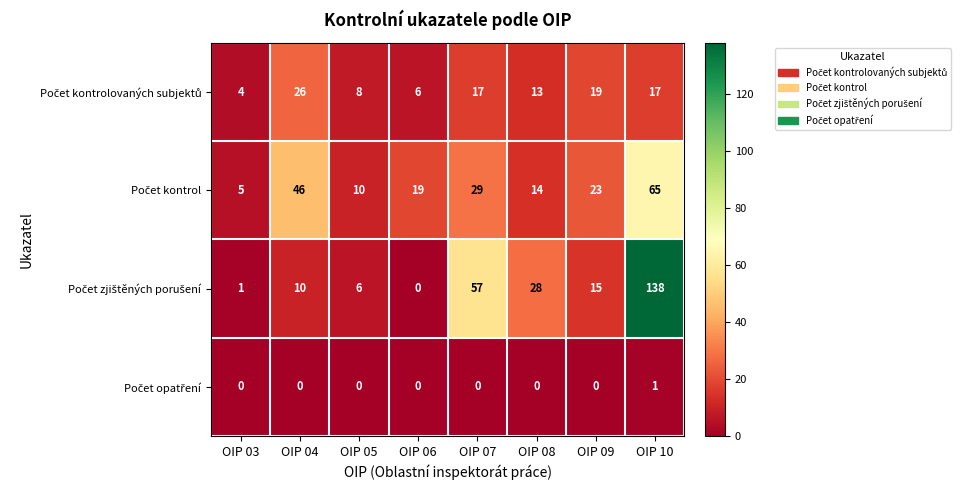

What is the total value across all series at OIP 10?

221